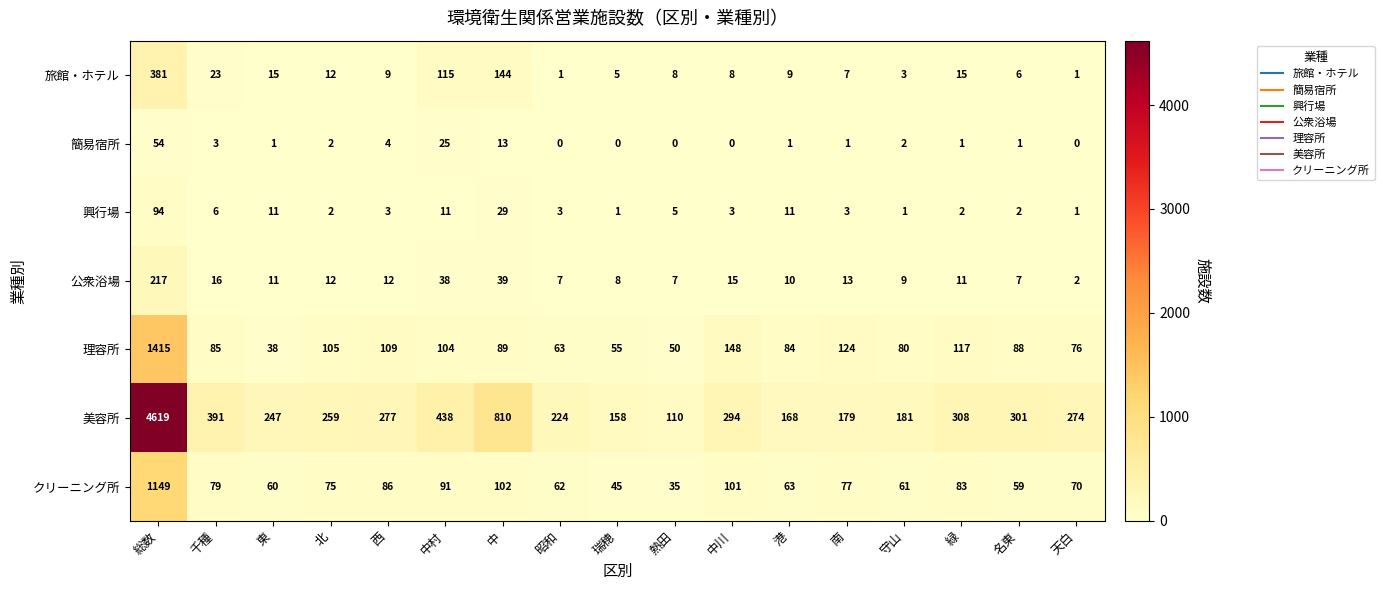

What is the average value of the 公衆浴場 series?

26